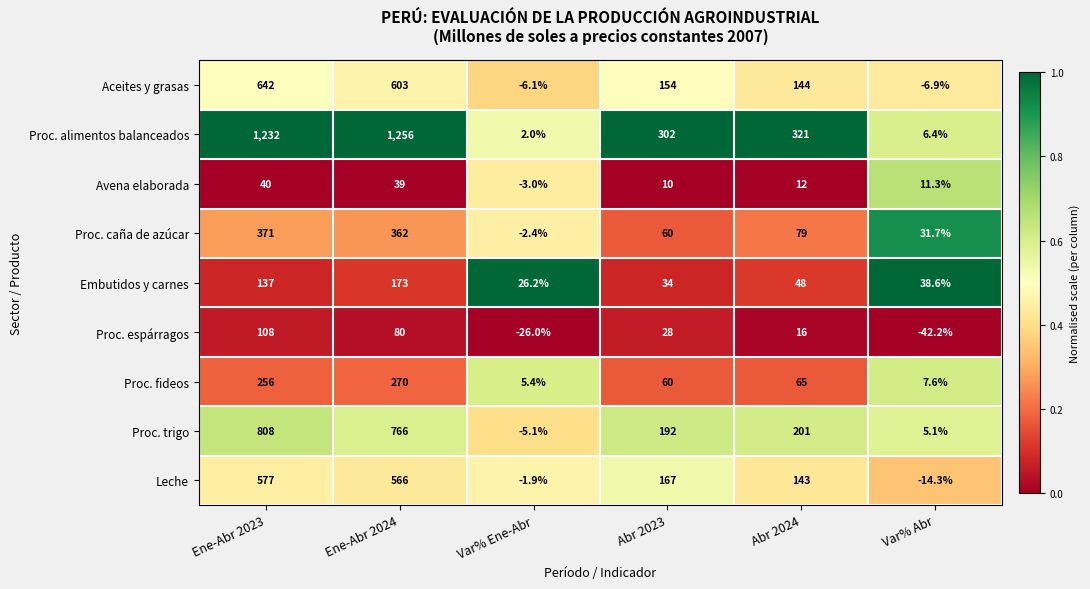

What value does the Proc. espárragos series have at Abr 2023?

28.0